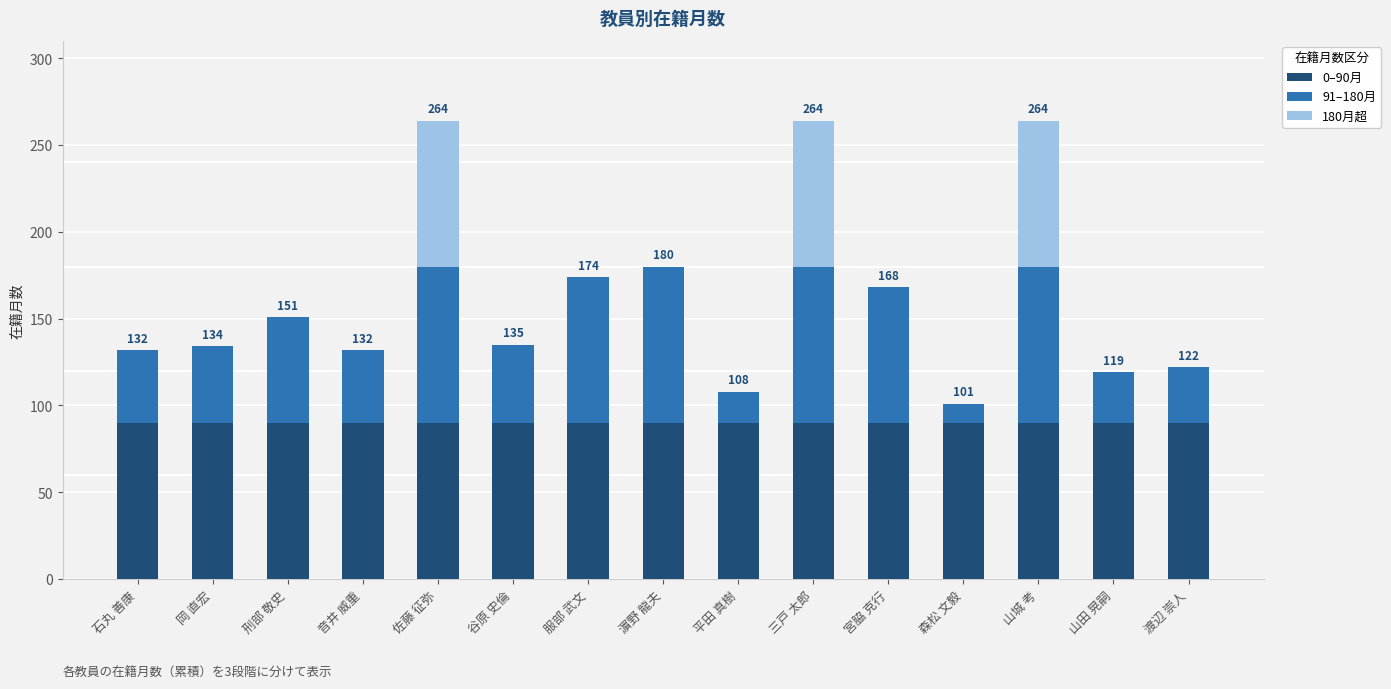

How many categories are shown in the chart?

15